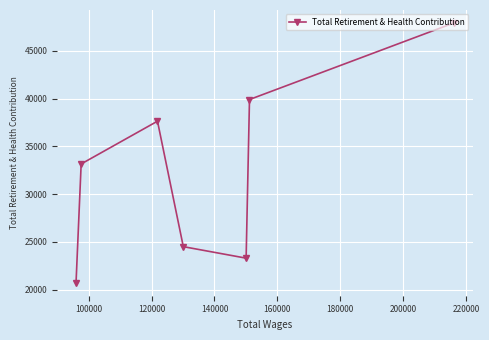

Reading left to right, what are all the values shown in this chart?

20714	33162	37643	24495	23289	39913	47934